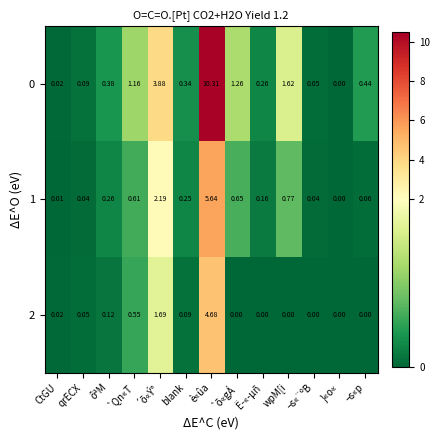

Where is 1 nearest to the value 2?

´õ«Ý°